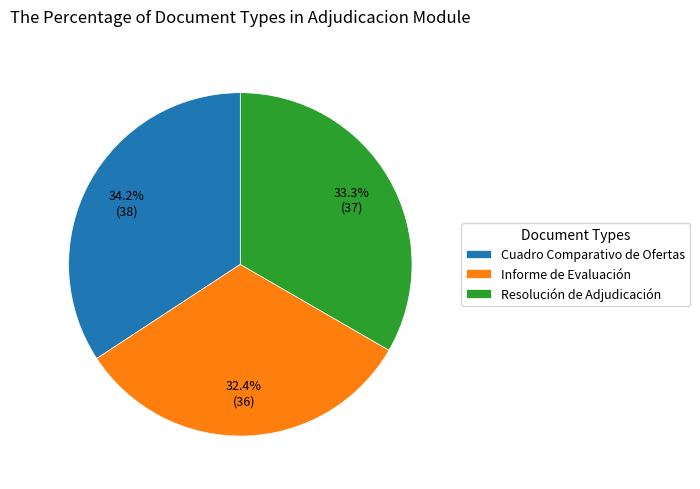

To the nearest percent, what is the difference between the largest and smallest slice percentages?

2%